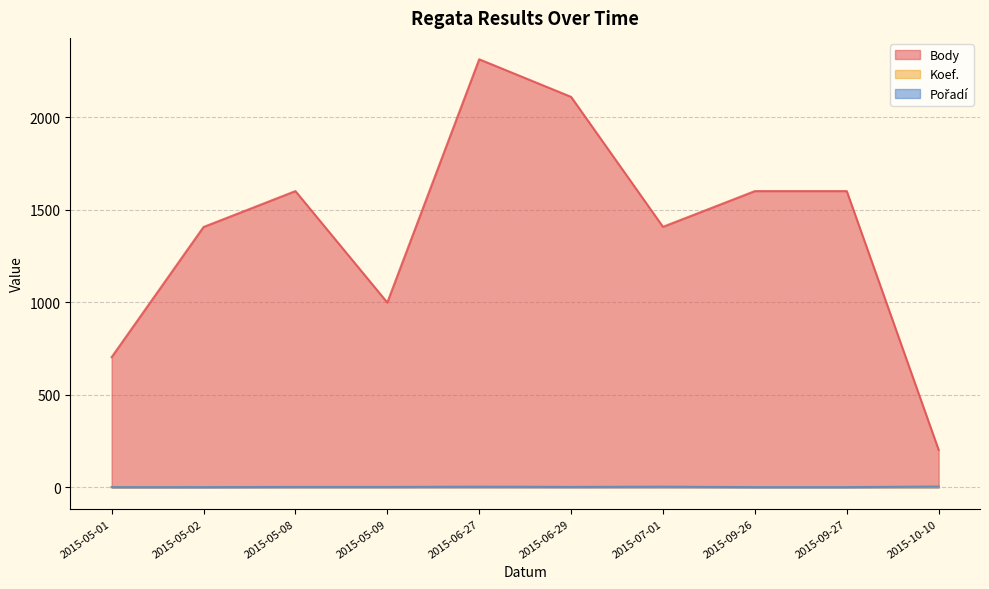

What is the total value across all series at 2015-05-09?

1002